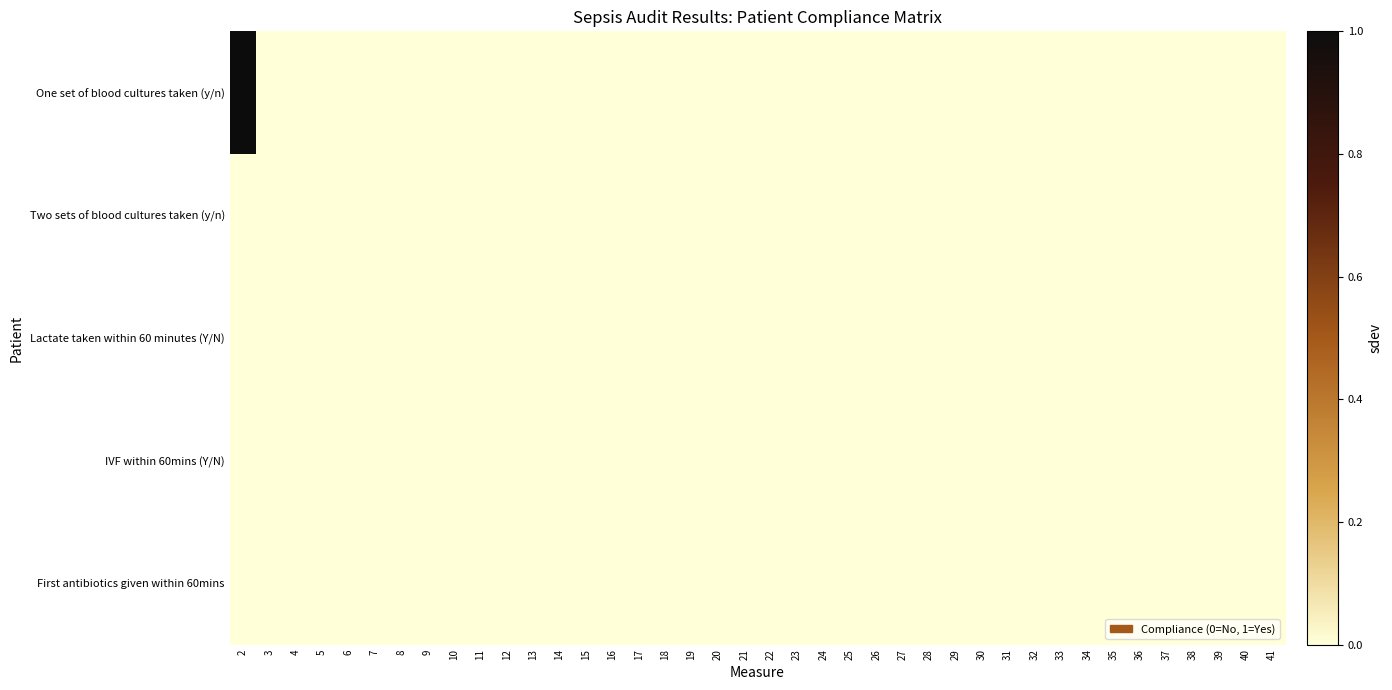

How many series are shown in this chart?

5